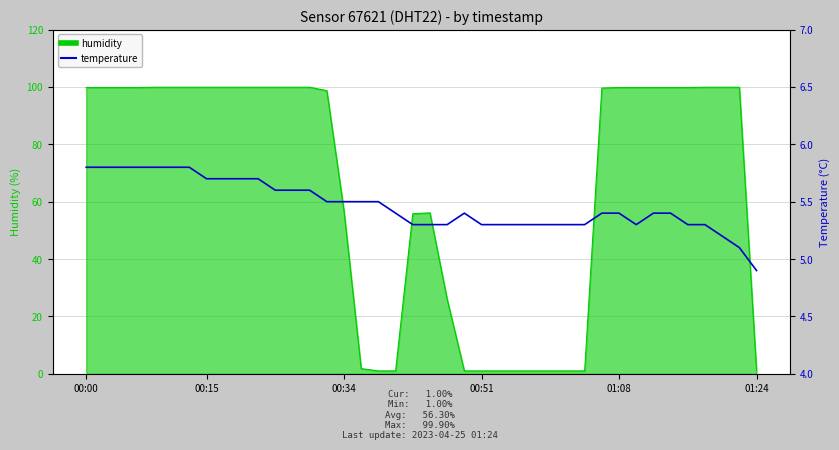

At which label is the value closest to 5?

38